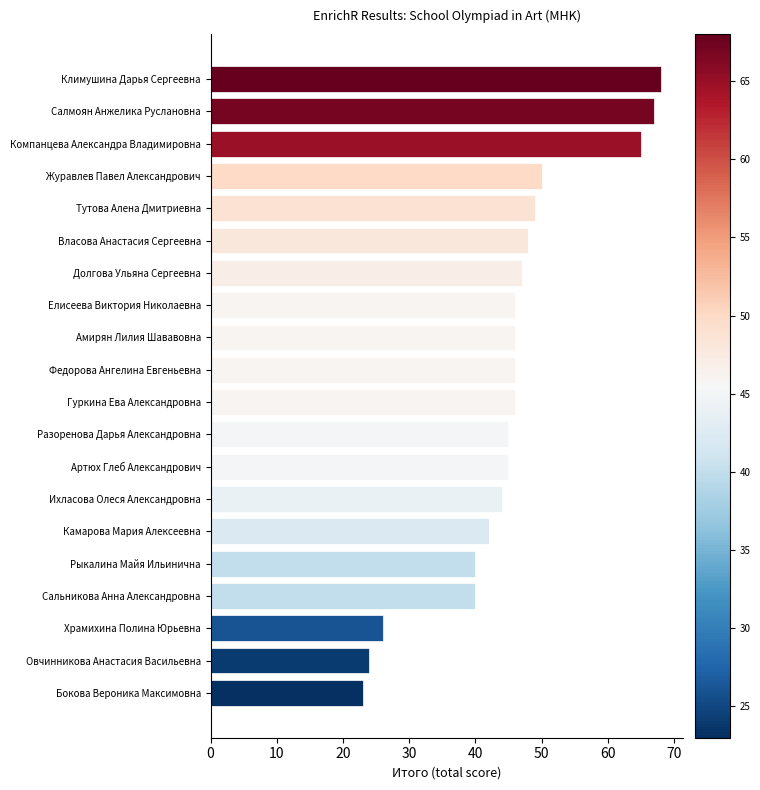

What is the label of the 13th bar from the top?

Артюх Глеб Александрович